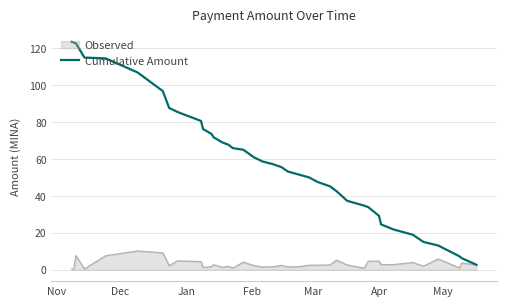

Which series has the widest spread of values?

Cumulative Amount